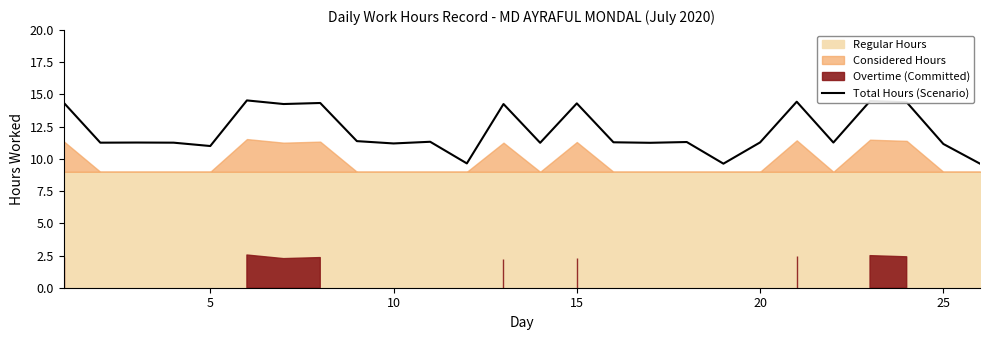

How many interior local peaks (higher than both neighbors) does the data have?

9